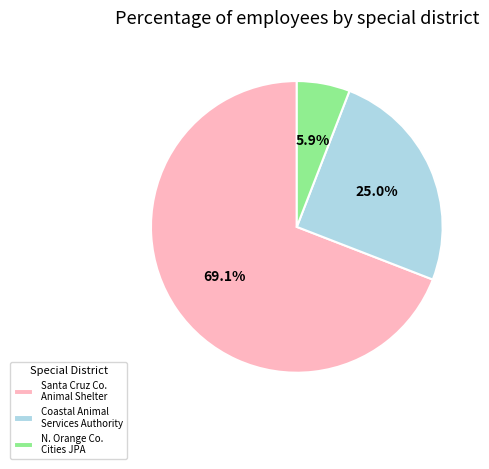

Between Santa Cruz Co. Animal Shelter and N. Orange Co. Cities JPA, which is larger?

Santa Cruz Co. Animal Shelter